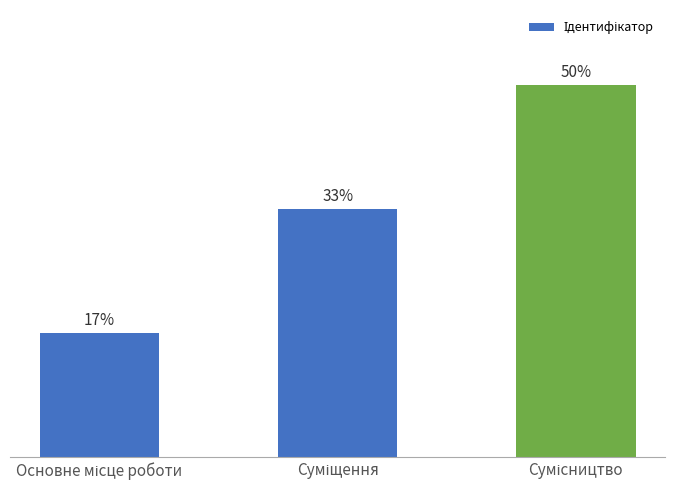

How many bars are there in total?

3